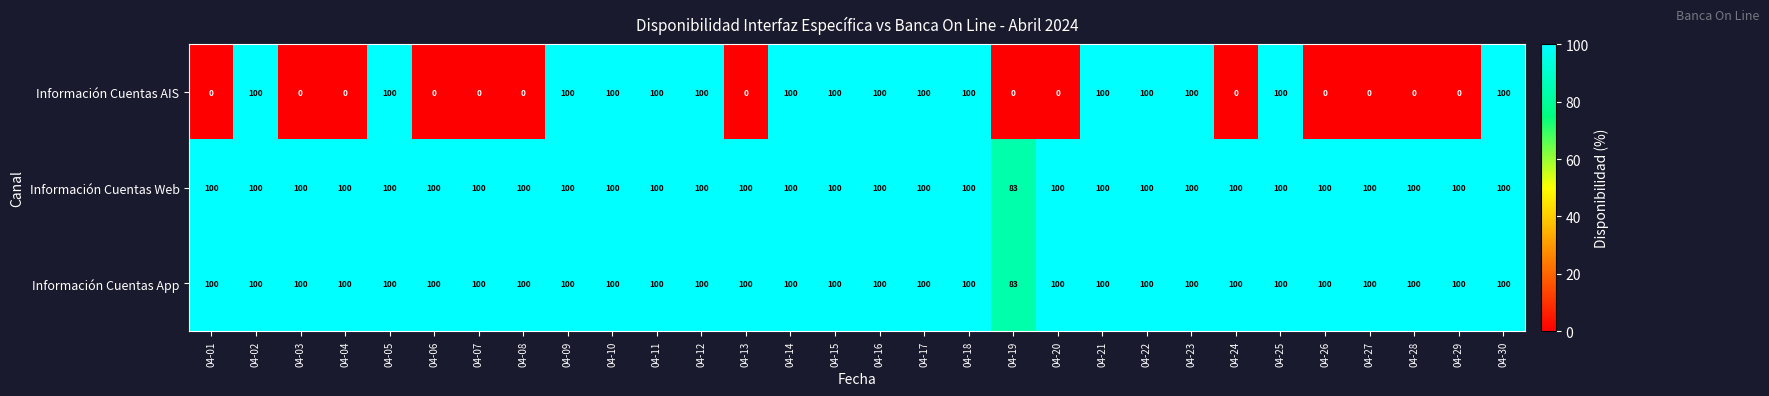

Is it true that Información Cuentas Web equals 100 at 04-18?

True